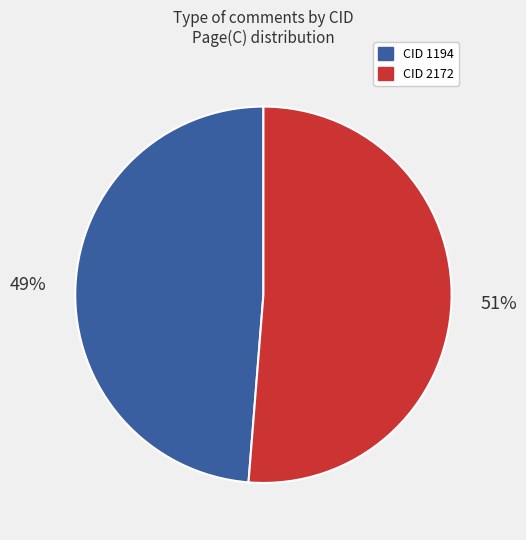

To the nearest percent, what is the average slice percentage?

50%